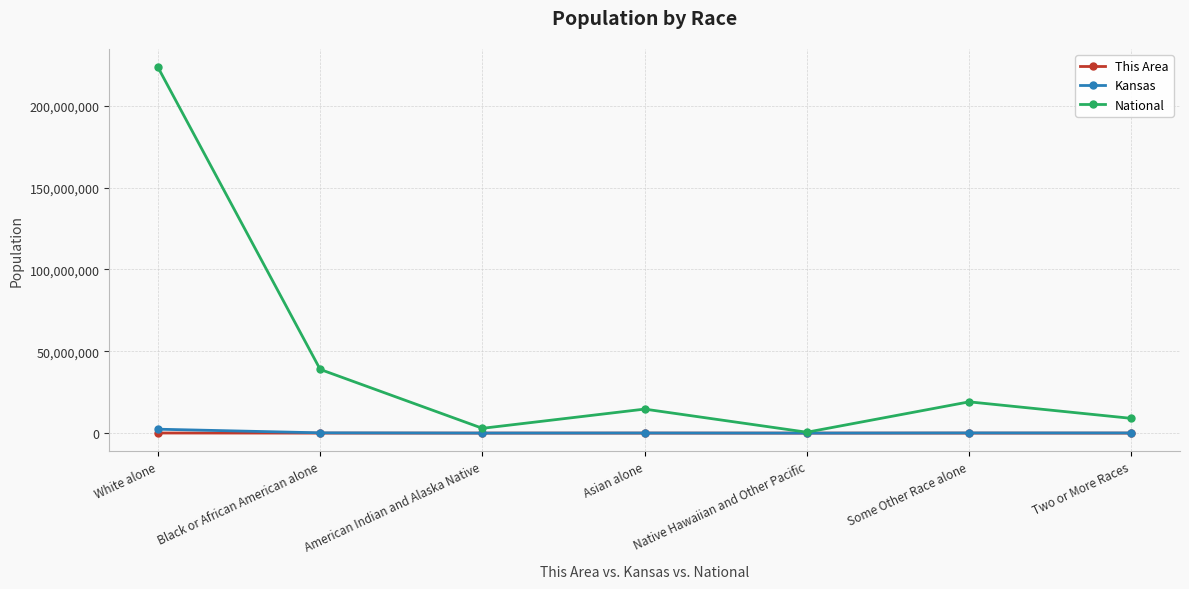

Which category has the highest value in the National series?

White alone